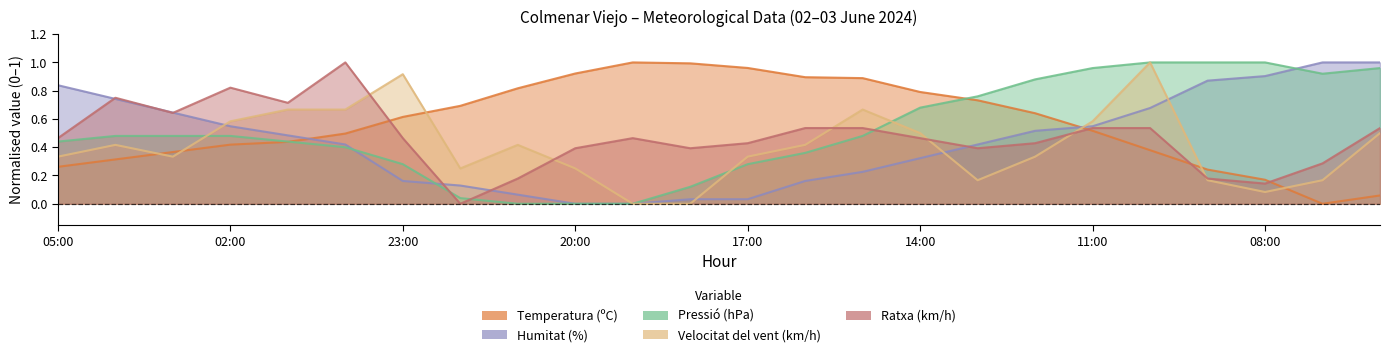

Rank the series by their maximum value, from highest to lowest.

Temperatura (ºC), Humitat (%), Pressió (hPa), Velocitat del vent (km/h), Ratxa (km/h)